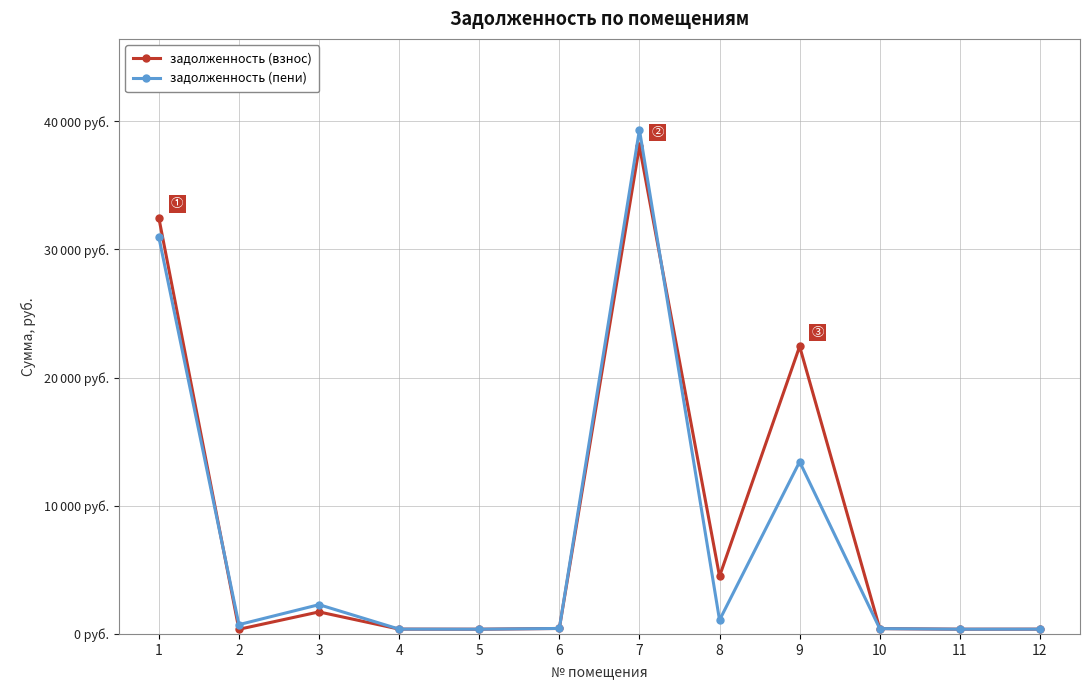

Reading left to right, transcribe all the data shown in this chart.

задолженность (взнос): 1=32468.6	2=363.2	3=1719.3	4=376.5	5=369.4	6=427.8	7=38053.0	8=4500.1	9=22433.4	10=416.6	11=370.4	12=373.5
задолженность (пени): 1=30968.6	2=726.4	3=2285.0	4=376.5	5=369.4	6=427.8	7=39339.6	8=1080.5	9=13433.4	10=416.6	11=370.4	12=372.9